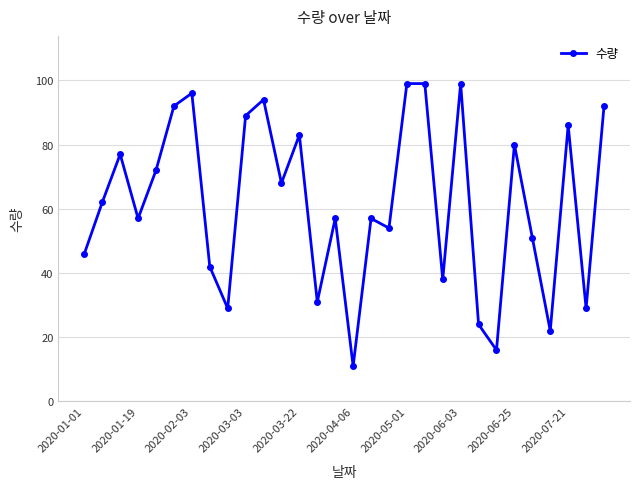

Reading left to right, transcribe all the data shown in this chart.

46	62	77	57	72	92	96	42	29	89	94	68	83	31	57	11	57	54	99	99	38	99	24	16	80	51	22	86	29	92